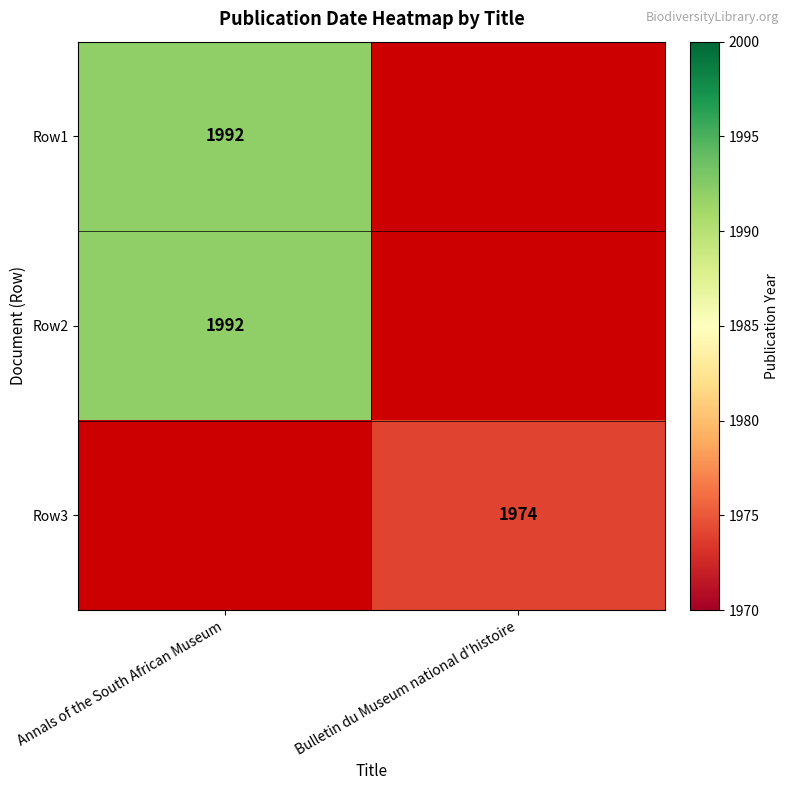

How many data points does each series have?

2